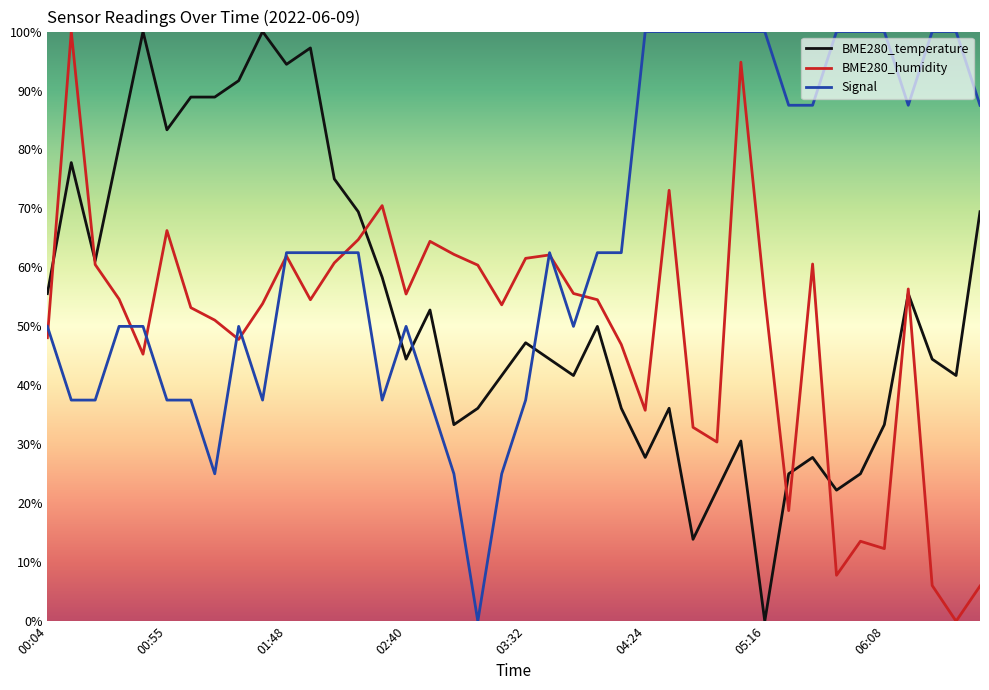

What is the maximum value shown in the chart?

100.0